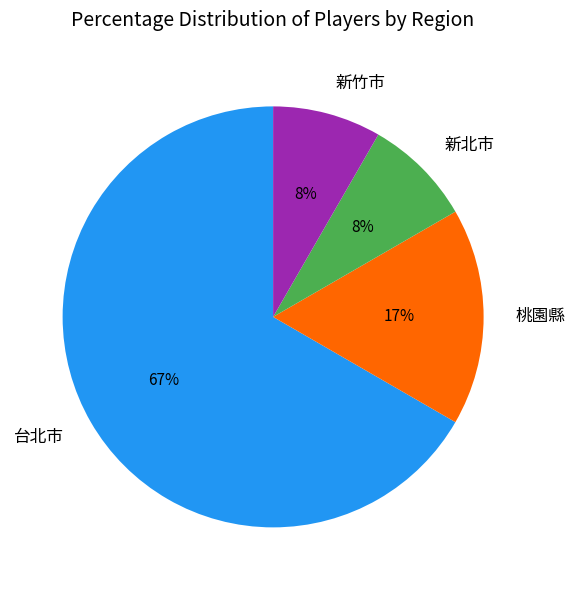

Is the sum of 新北市 and 桃園縣 greater than half?

No